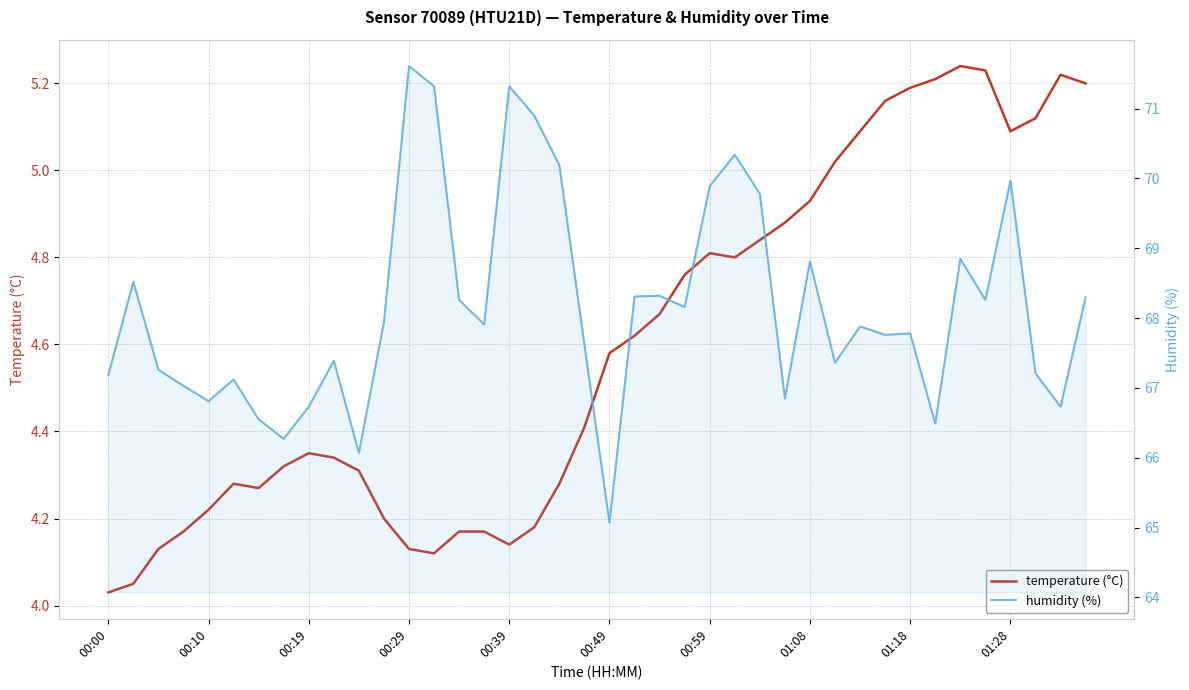

What is the value of the humidity point at the 1st from the left?

67.2